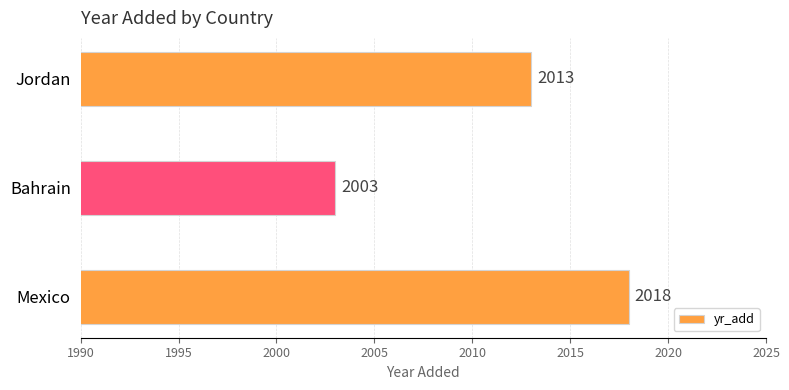

Reading top to bottom, list all the values displayed in this chart.

Jordan=2013	Bahrain=2003	Mexico=2018